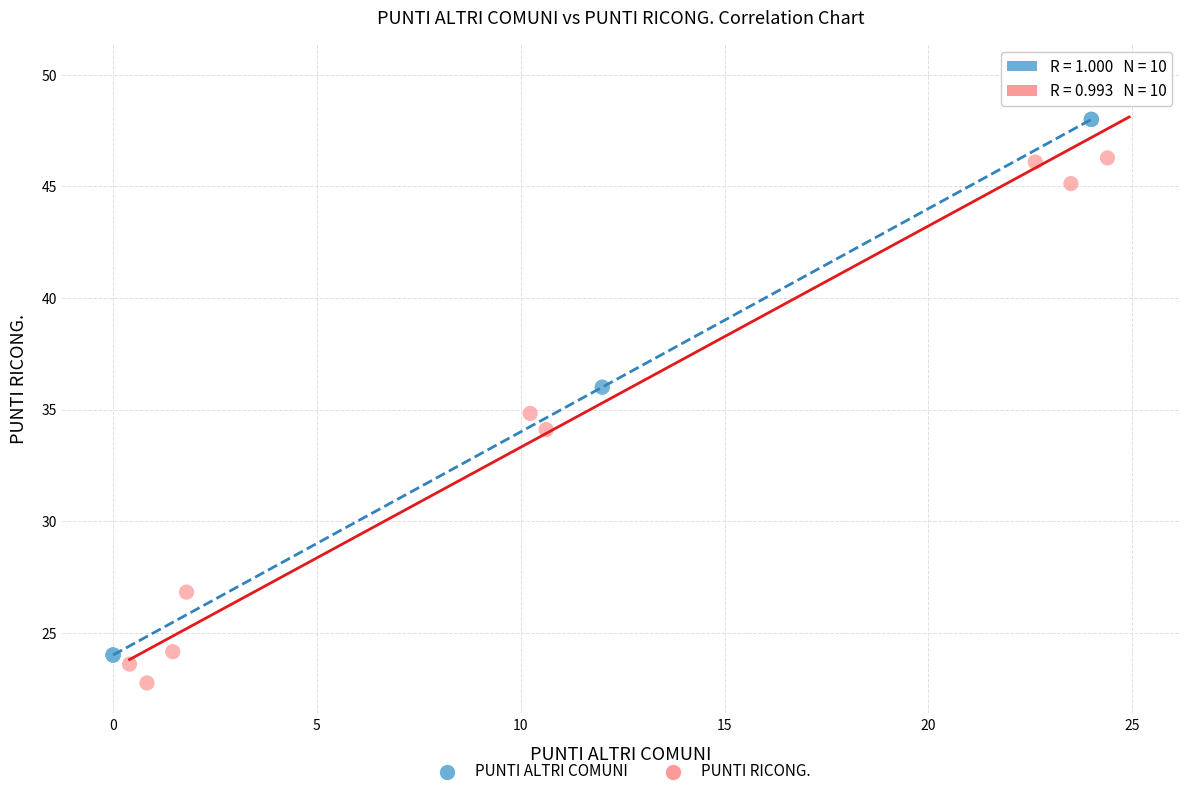

Which series reaches the maximum Y coordinate?

PUNTI RICONG.